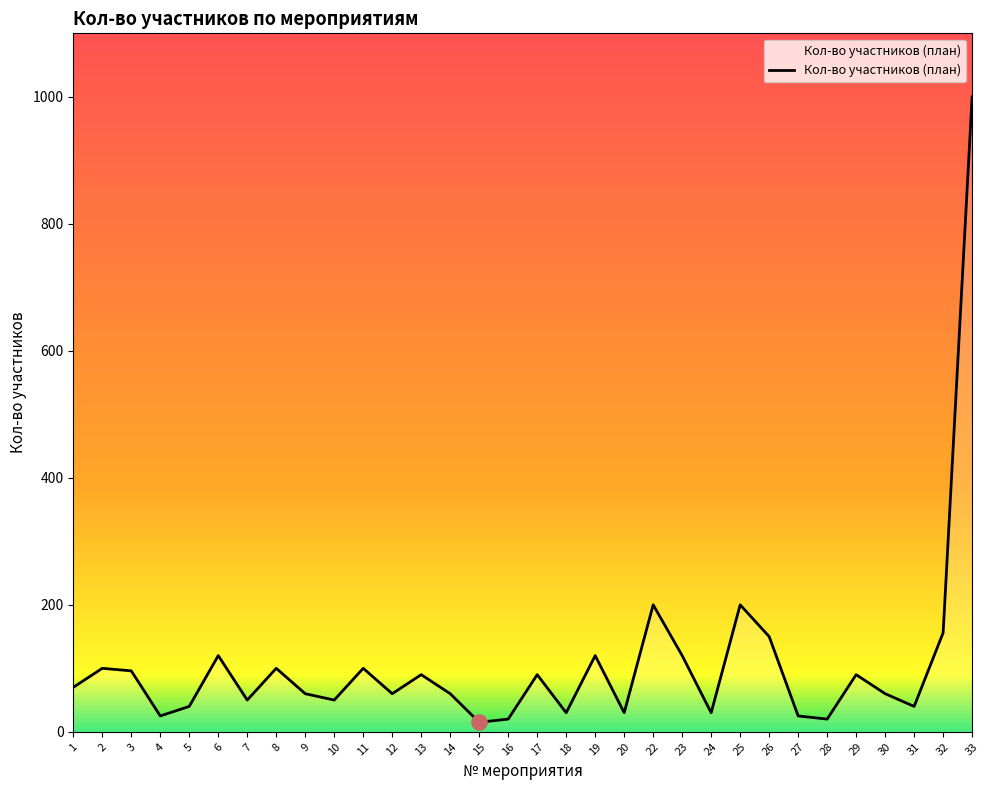

What is the change in value from 1 to 31?

-30